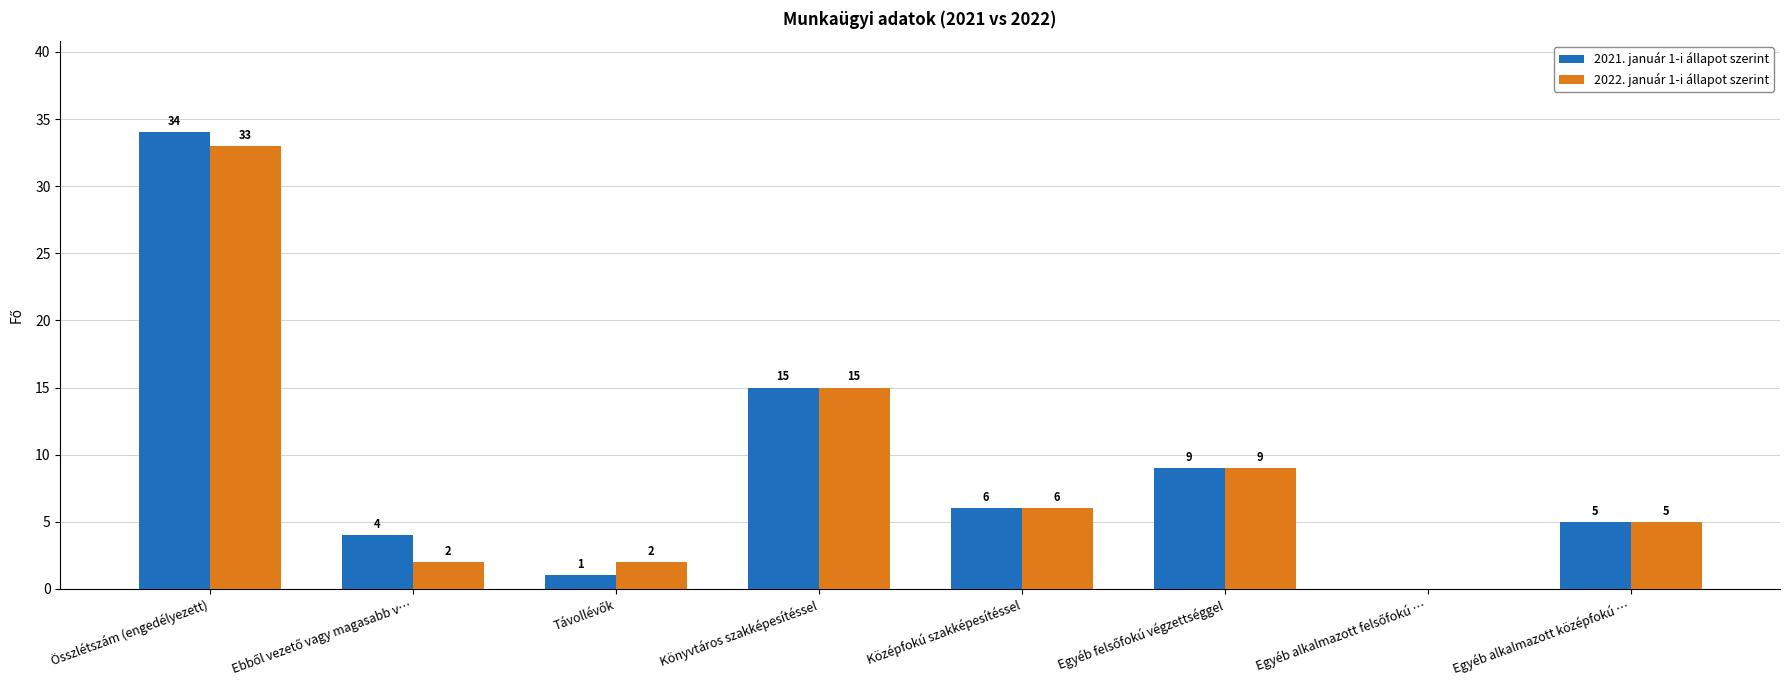

Does the chart contain stacked bars?

No